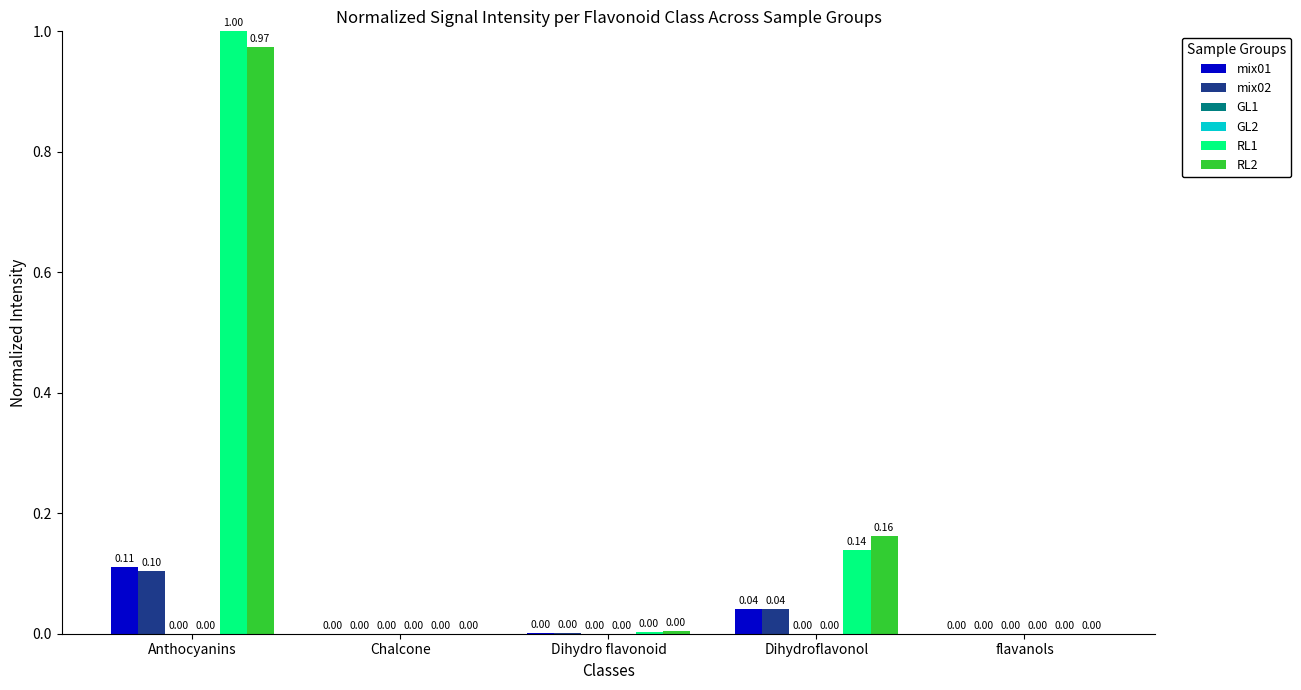

What is the maximum value shown in the chart?

1.0